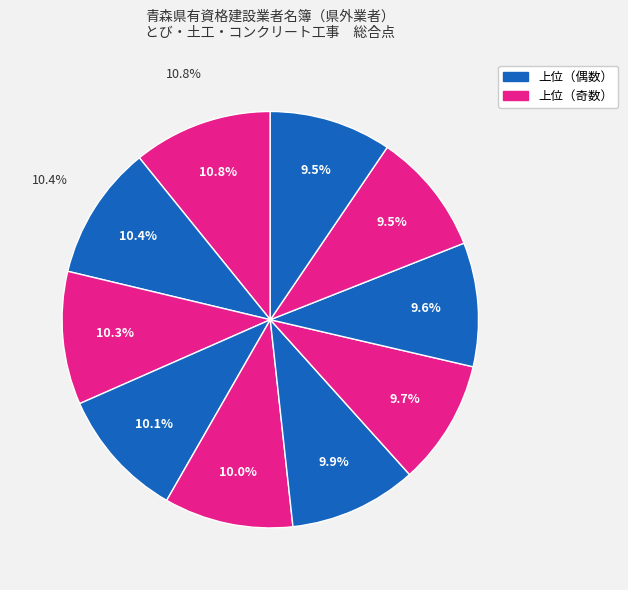

Do （株）フジタ and 清水建設（株） together represent more than half of the pie?

No